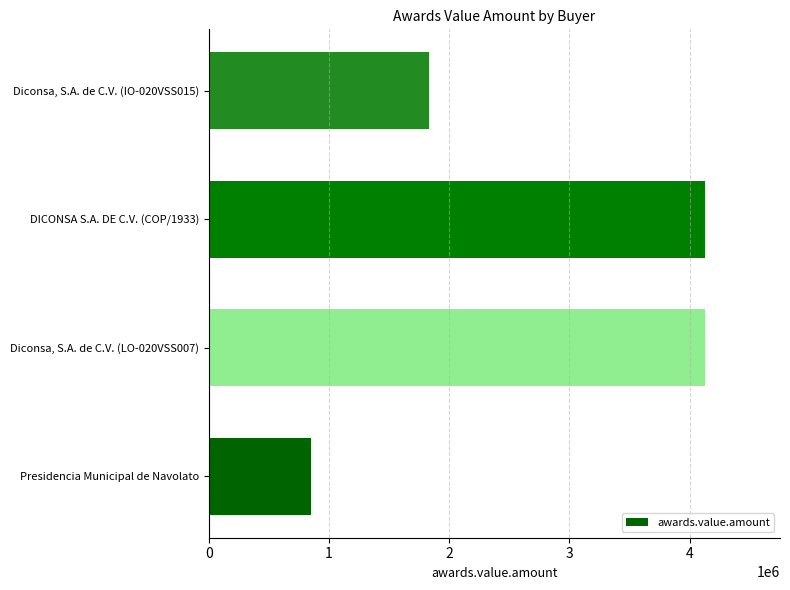

Is it true that the value at Diconsa, S.A. de C.V. (LO-020VSS007) is 4131194.2?

True